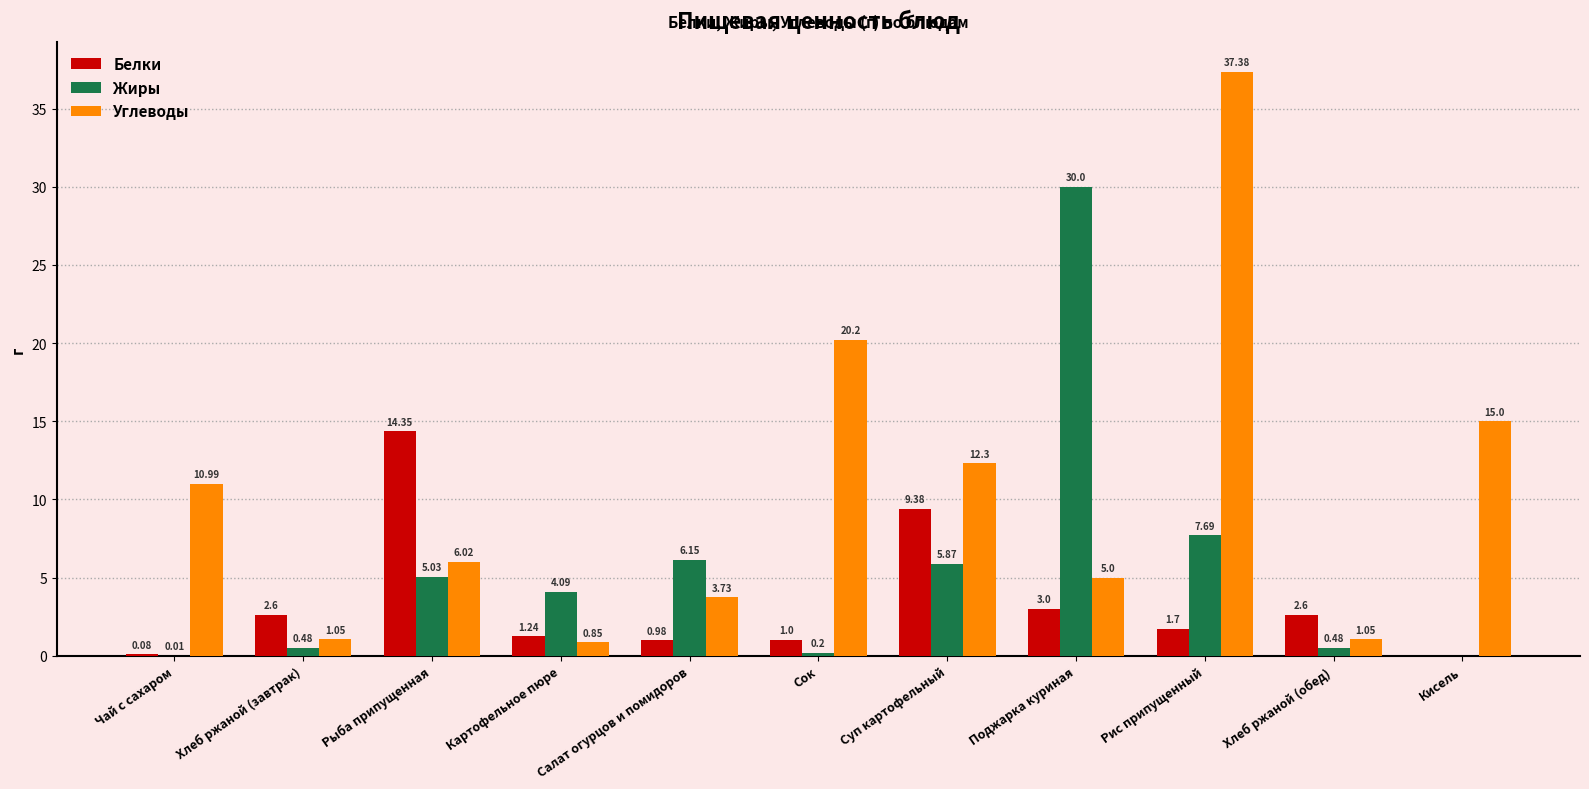

Count the number of categories in the chart.

11